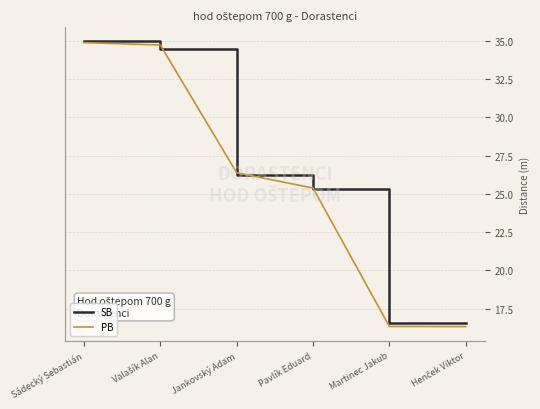

Where is PB nearest to the value 25?

Pavlík Eduard